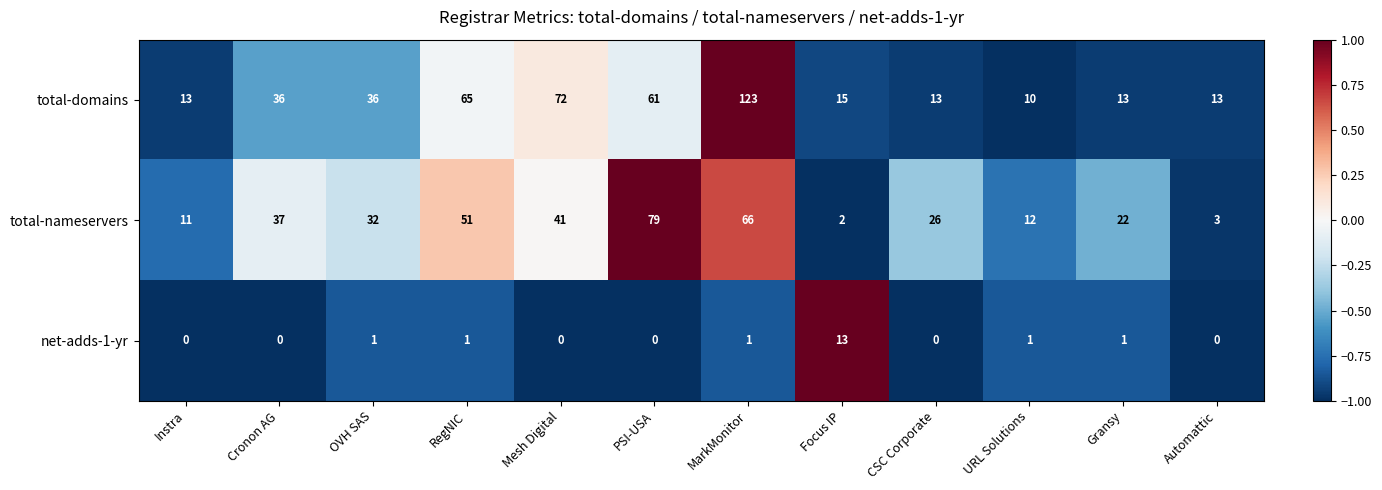

What is the sum of all net-adds-1-yr values?

18